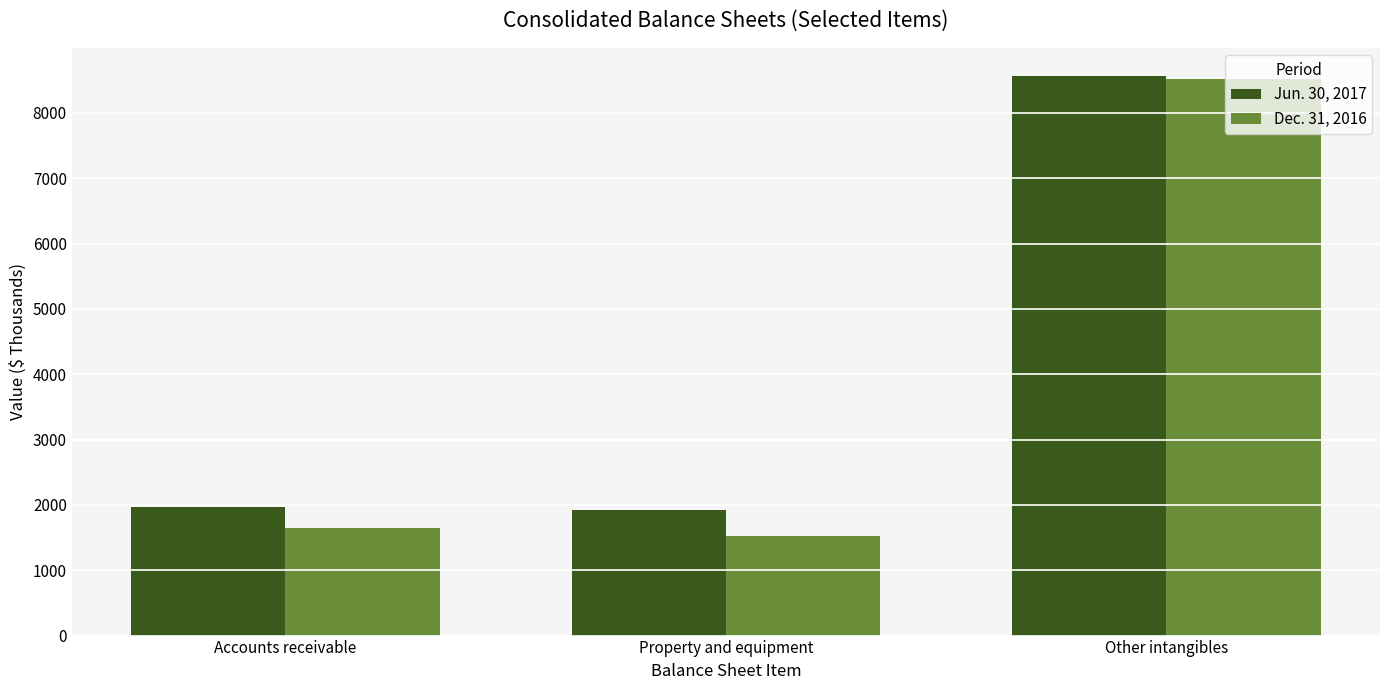

What is the lowest value of the Jun. 30, 2017 series?

1923